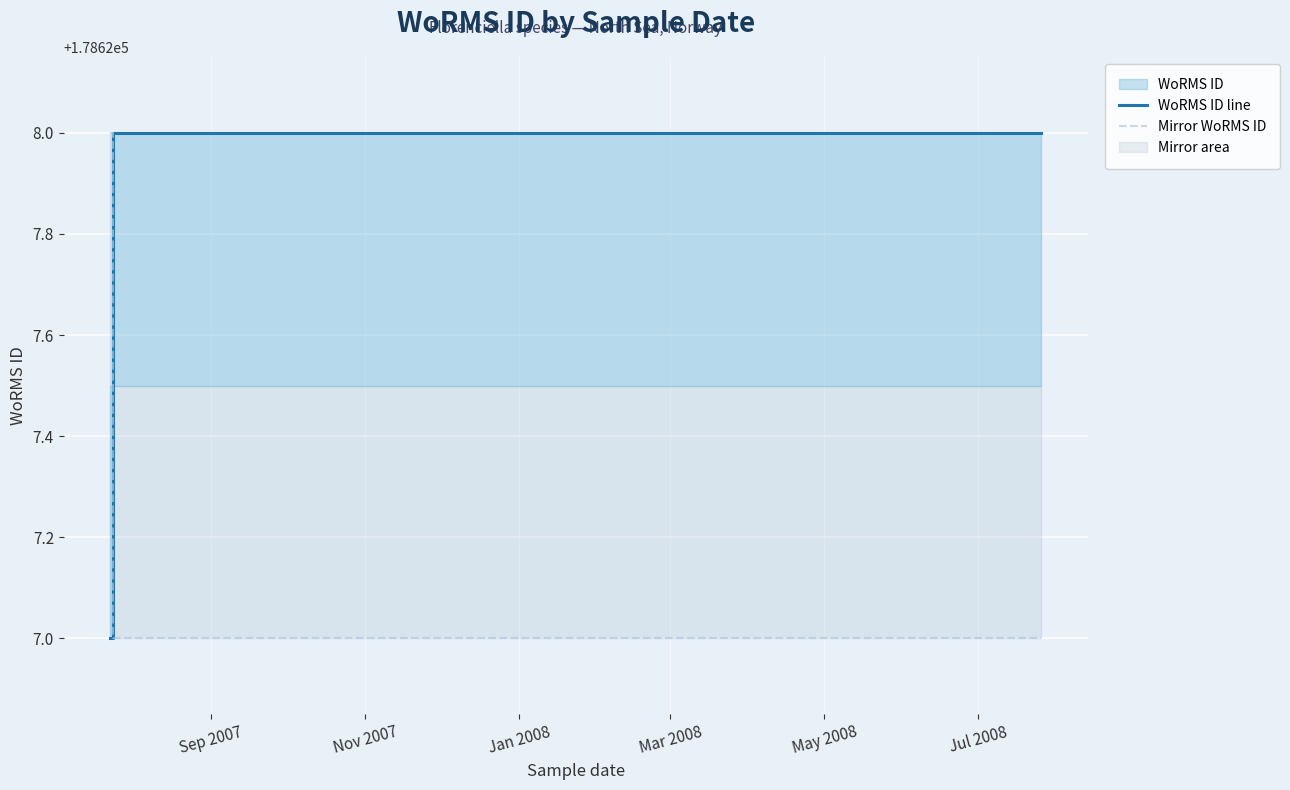

How many intersections are there between WoRMS ID line and Mirror WoRMS ID?

1